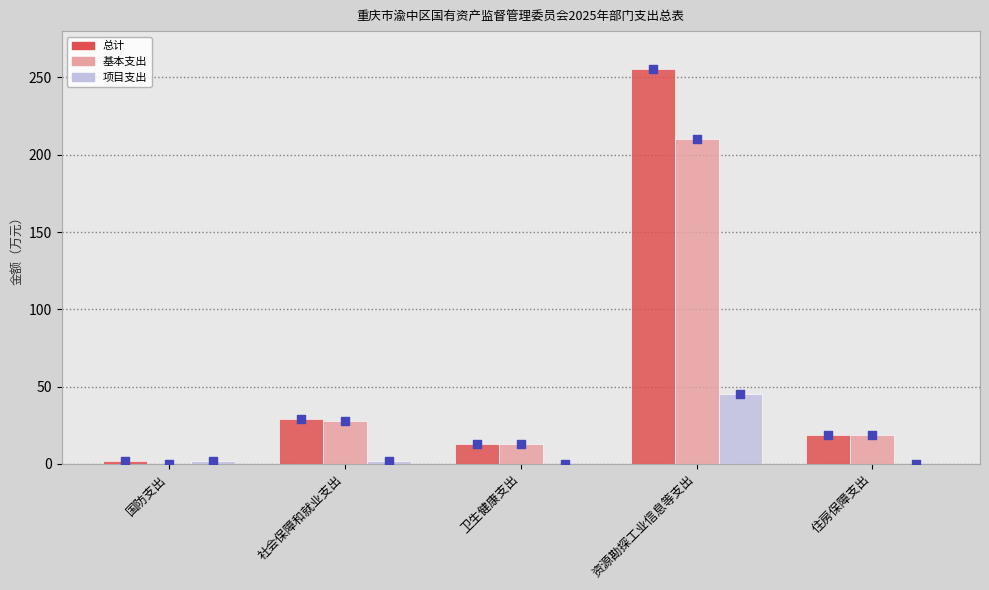

At which category is the sum across all series the highest?

资源勘探工业信息等支出